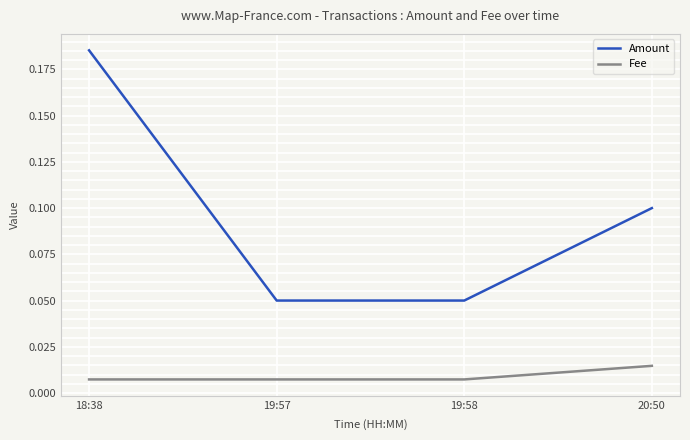

At which category is the sum across all series the highest?

18:38